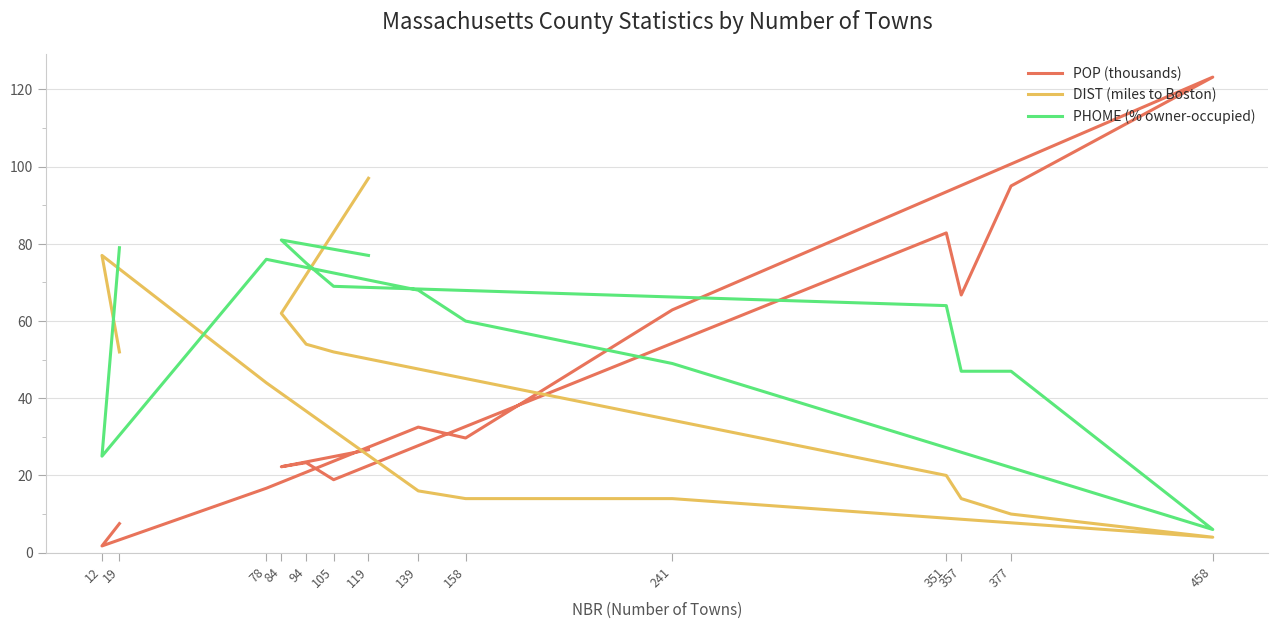

In PHOME (% owner-occupied), how many points are lower than both neighbors (excluding endpoints)?

2